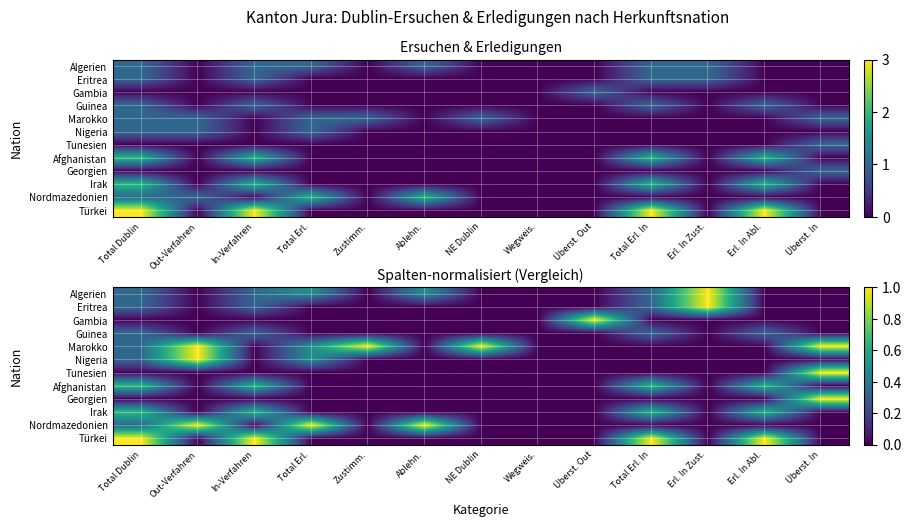

List the series in order of their peak value, lowest first.

Guinea, Afghanistan, Irak, Algerien, Eritrea, Gambia, Marokko, Nigeria, Tunesien, Georgien, Nordmazedonien, Türkei